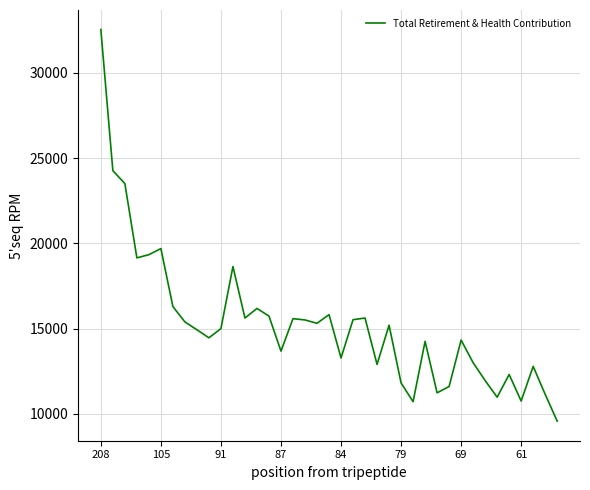

What is the greatest value displayed?

32539